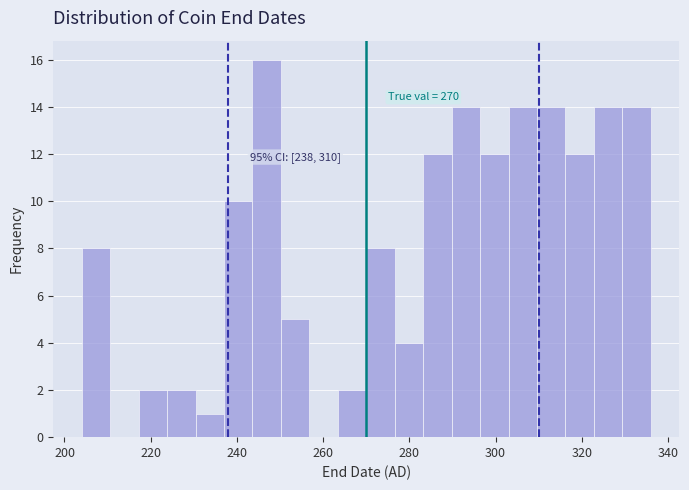

Around what value on the x-axis is the tallest bar? Give the approximate position of its centre, as read against the axis.

246